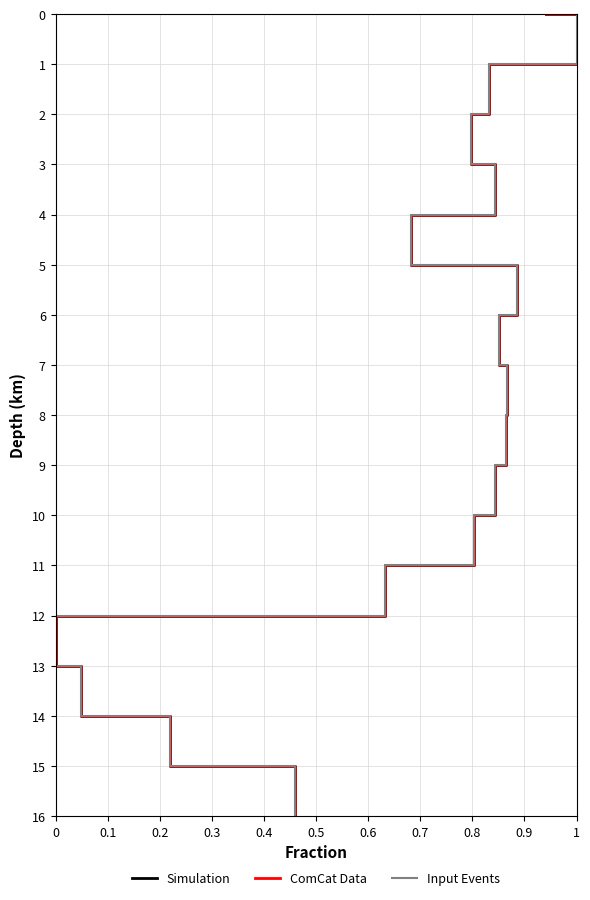

How many values in the Simulation series exceed 8?

8